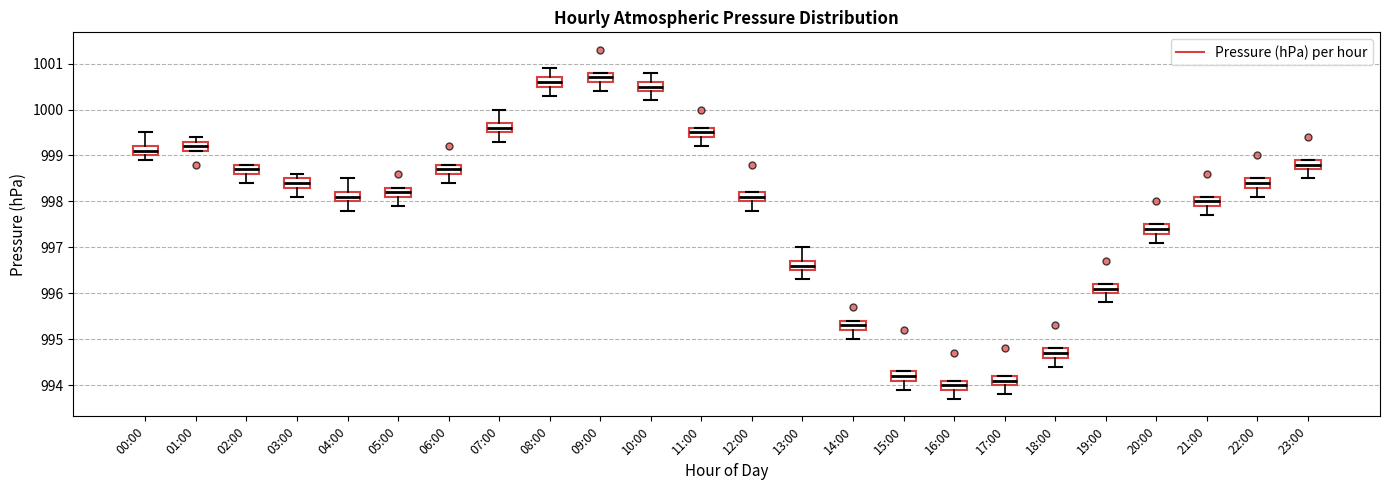

Reading left to right, transcribe this box plot: for each box, give where its median line is, the range the box spans, and where its two whiskers end, as read against the y-axis. The values are not printed on the chart, so give them approximately, as read against the axis.

00:00: median 999.1, box 999.0 to 999.2, whiskers 998.9 to 999.5
01:00: median 999.2, box 999.1 to 999.3, whiskers 999.1 to 999.4
02:00: median 998.7, box 998.6 to 998.8, whiskers 998.4 to 998.8
03:00: median 998.4, box 998.3 to 998.5, whiskers 998.1 to 998.6
04:00: median 998.1, box 998.0 to 998.2, whiskers 997.8 to 998.5
05:00: median 998.2, box 998.1 to 998.3, whiskers 997.9 to 998.3
06:00: median 998.7, box 998.6 to 998.8, whiskers 998.4 to 998.8
07:00: median 999.6, box 999.5 to 999.7, whiskers 999.3 to 1000.0
08:00: median 1000.6, box 1000.5 to 1000.7, whiskers 1000.3 to 1000.9
09:00: median 1000.7, box 1000.6 to 1000.8, whiskers 1000.4 to 1000.8
10:00: median 1000.5, box 1000.4 to 1000.6, whiskers 1000.2 to 1000.8
11:00: median 999.5, box 999.4 to 999.6, whiskers 999.2 to 999.6
12:00: median 998.1, box 998.0 to 998.2, whiskers 997.8 to 998.2
13:00: median 996.6, box 996.5 to 996.7, whiskers 996.3 to 997.0
14:00: median 995.3, box 995.2 to 995.4, whiskers 995.0 to 995.4
15:00: median 994.2, box 994.1 to 994.3, whiskers 993.9 to 994.3
16:00: median 994.0, box 993.9 to 994.1, whiskers 993.7 to 994.1
17:00: median 994.1, box 994.0 to 994.2, whiskers 993.8 to 994.2
18:00: median 994.7, box 994.6 to 994.8, whiskers 994.4 to 994.8
19:00: median 996.1, box 996.0 to 996.2, whiskers 995.8 to 996.2
20:00: median 997.4, box 997.3 to 997.5, whiskers 997.1 to 997.5
21:00: median 998.0, box 997.9 to 998.1, whiskers 997.7 to 998.1
22:00: median 998.4, box 998.3 to 998.5, whiskers 998.1 to 998.5
23:00: median 998.8, box 998.7 to 998.9, whiskers 998.5 to 998.9